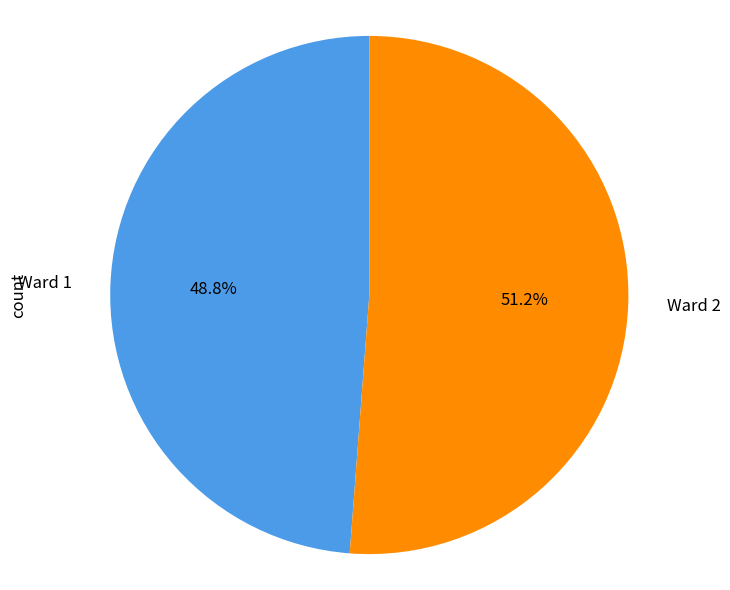

The Ward 2 slice represents 51% of the pie. True or false?

True